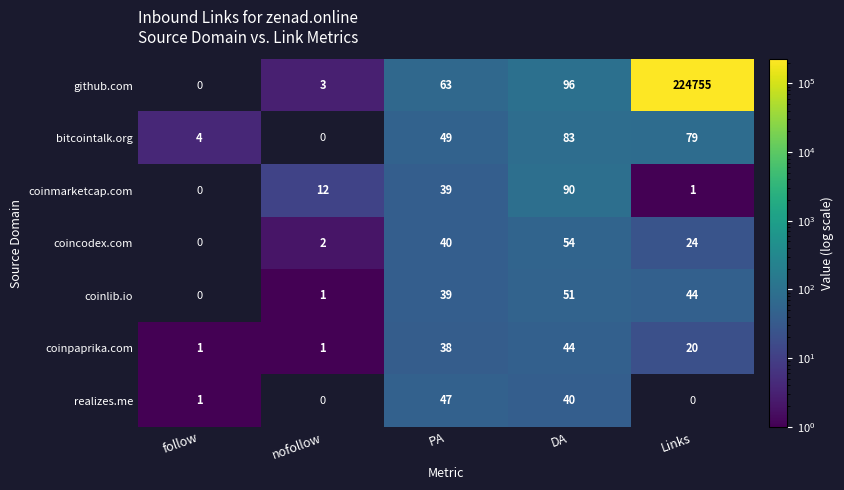

Count the coinpaprika.com values in the range 1 to 38.

4